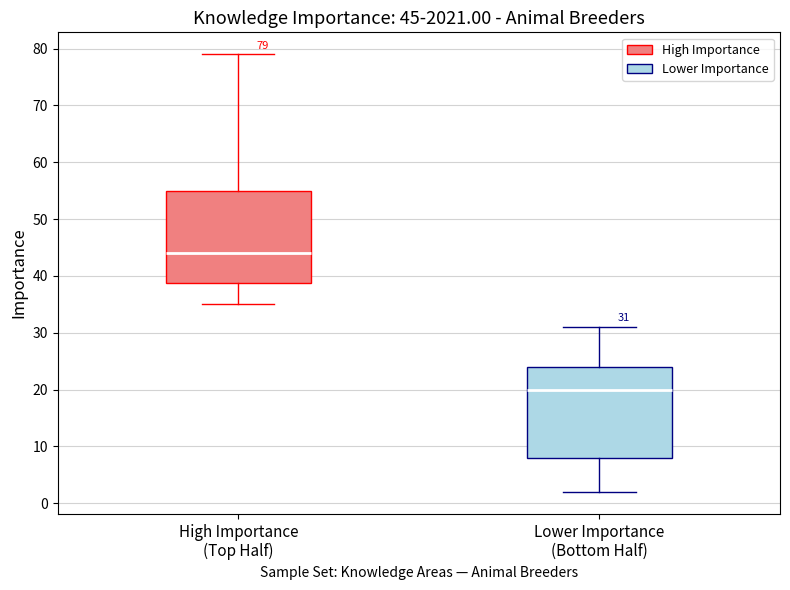

Which box has the highest median line?

High Importance (Top Half)